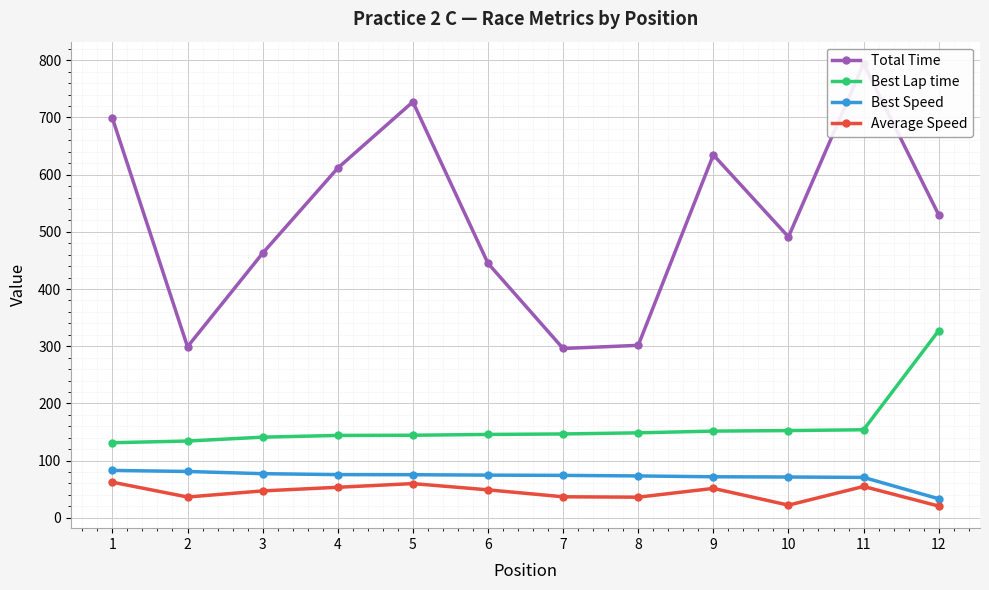

What are all the series names shown in the legend?

Total Time, Best Lap time, Best Speed, Average Speed